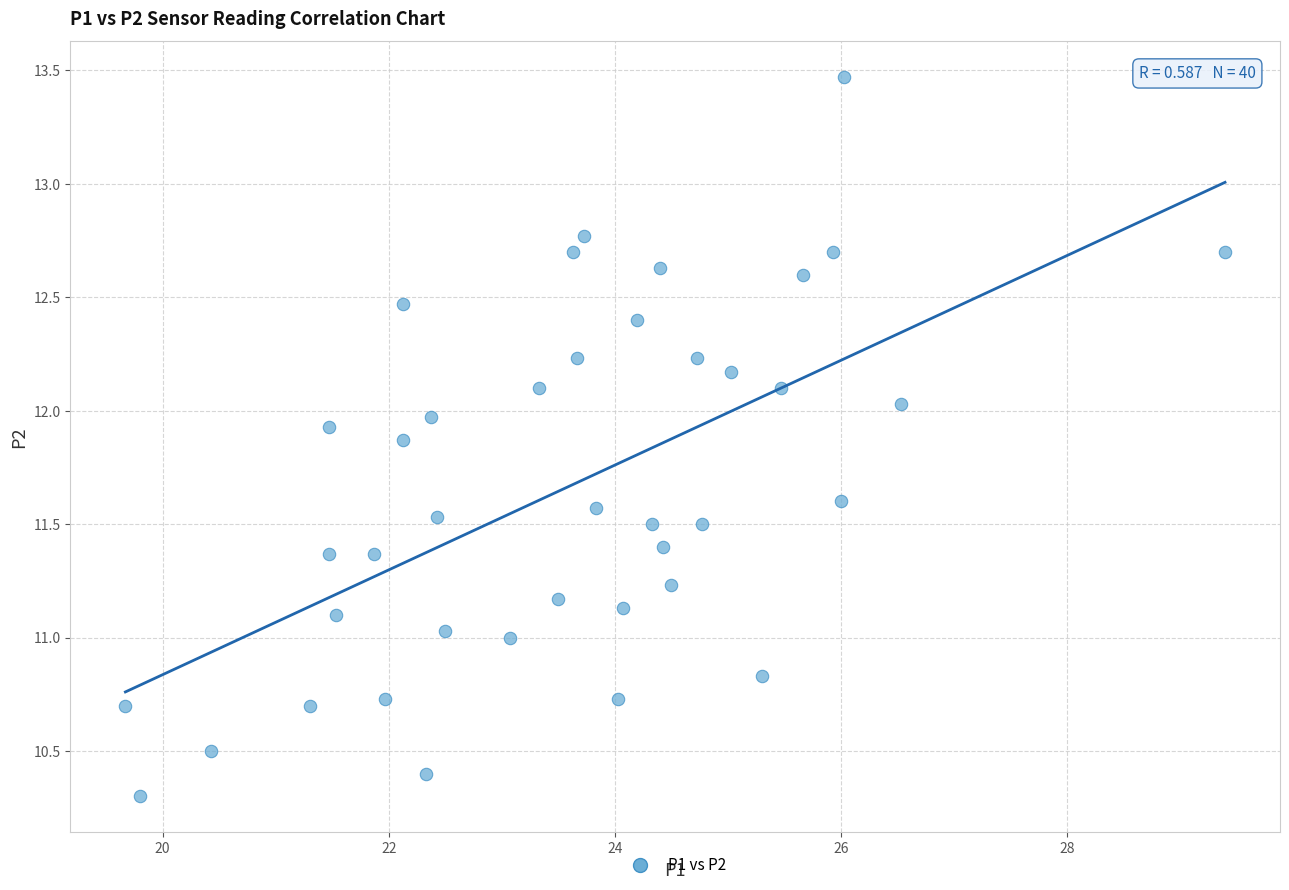

What is the range of X values (max minus min)?

9.7